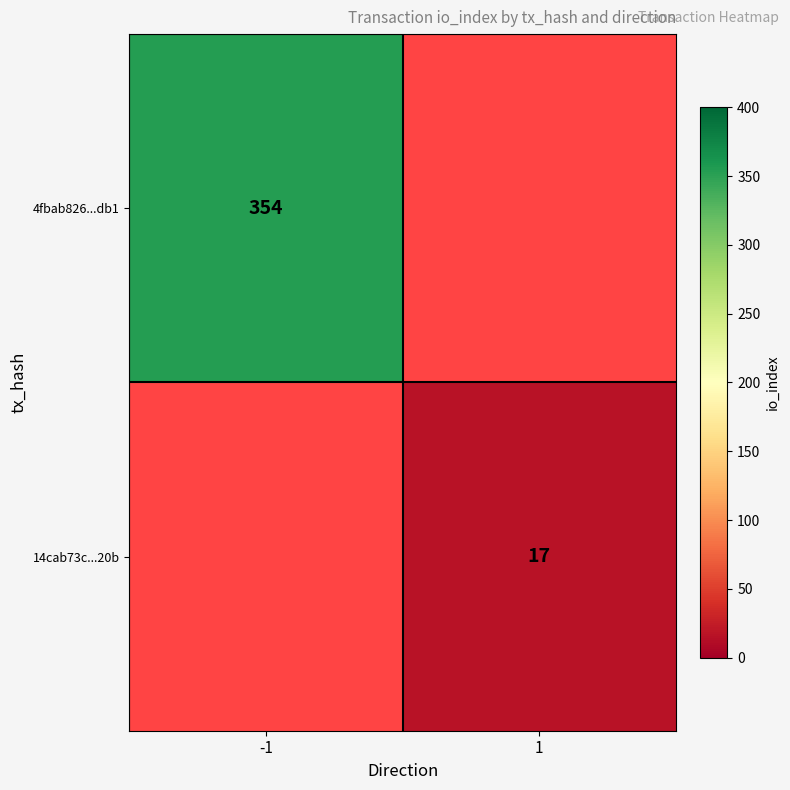

What is the smallest value displayed?

17.0